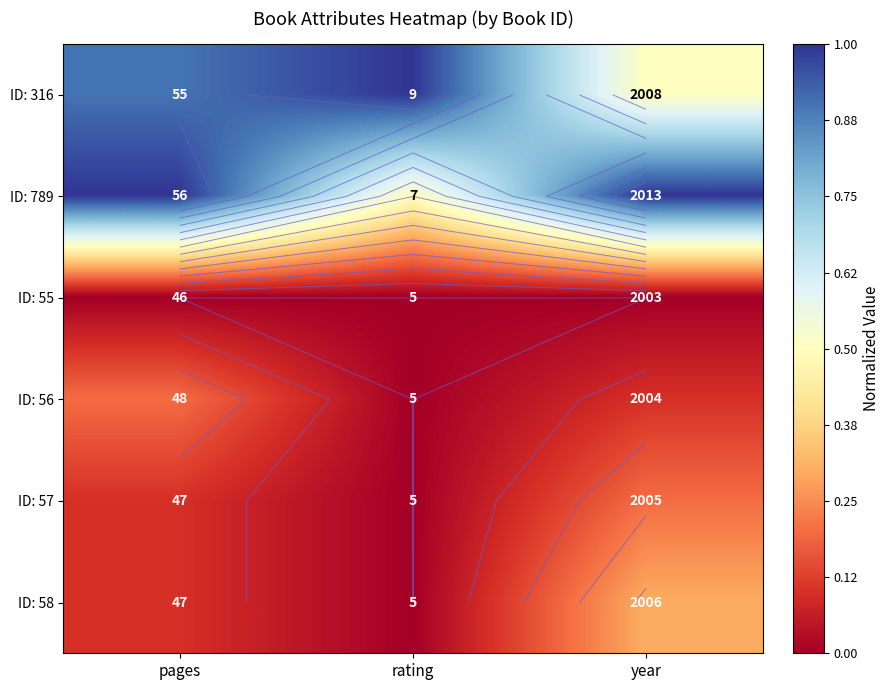

Which category has the lowest value in the ID: 56 series?

rating